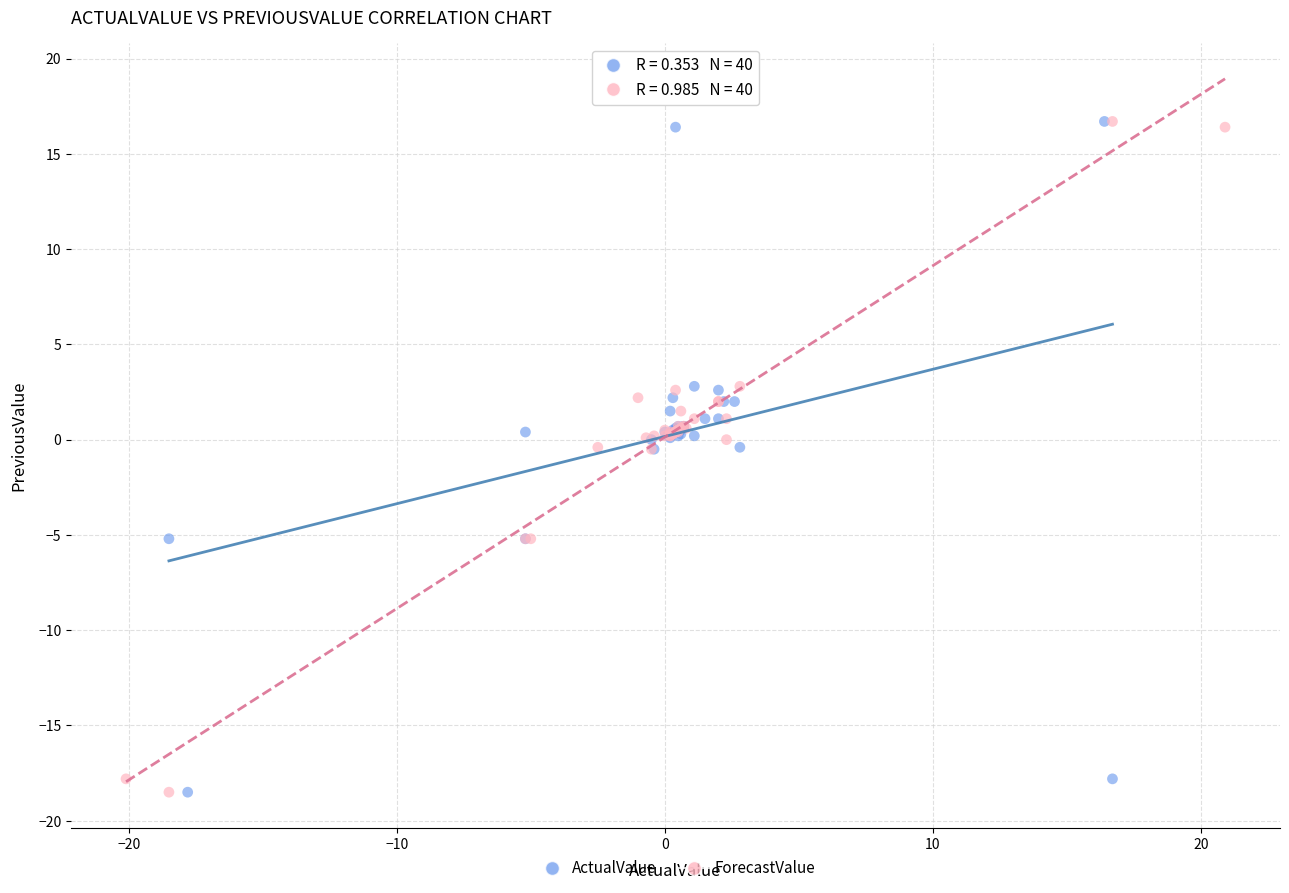

What are all the series names shown in the legend?

ActualValue, ForecastValue